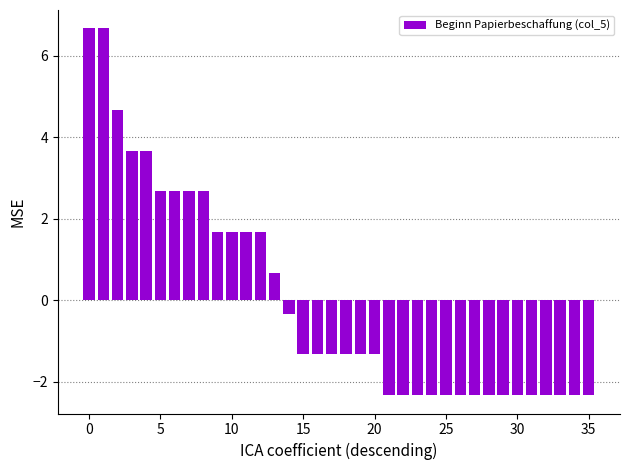

How many bars are there in total?

36